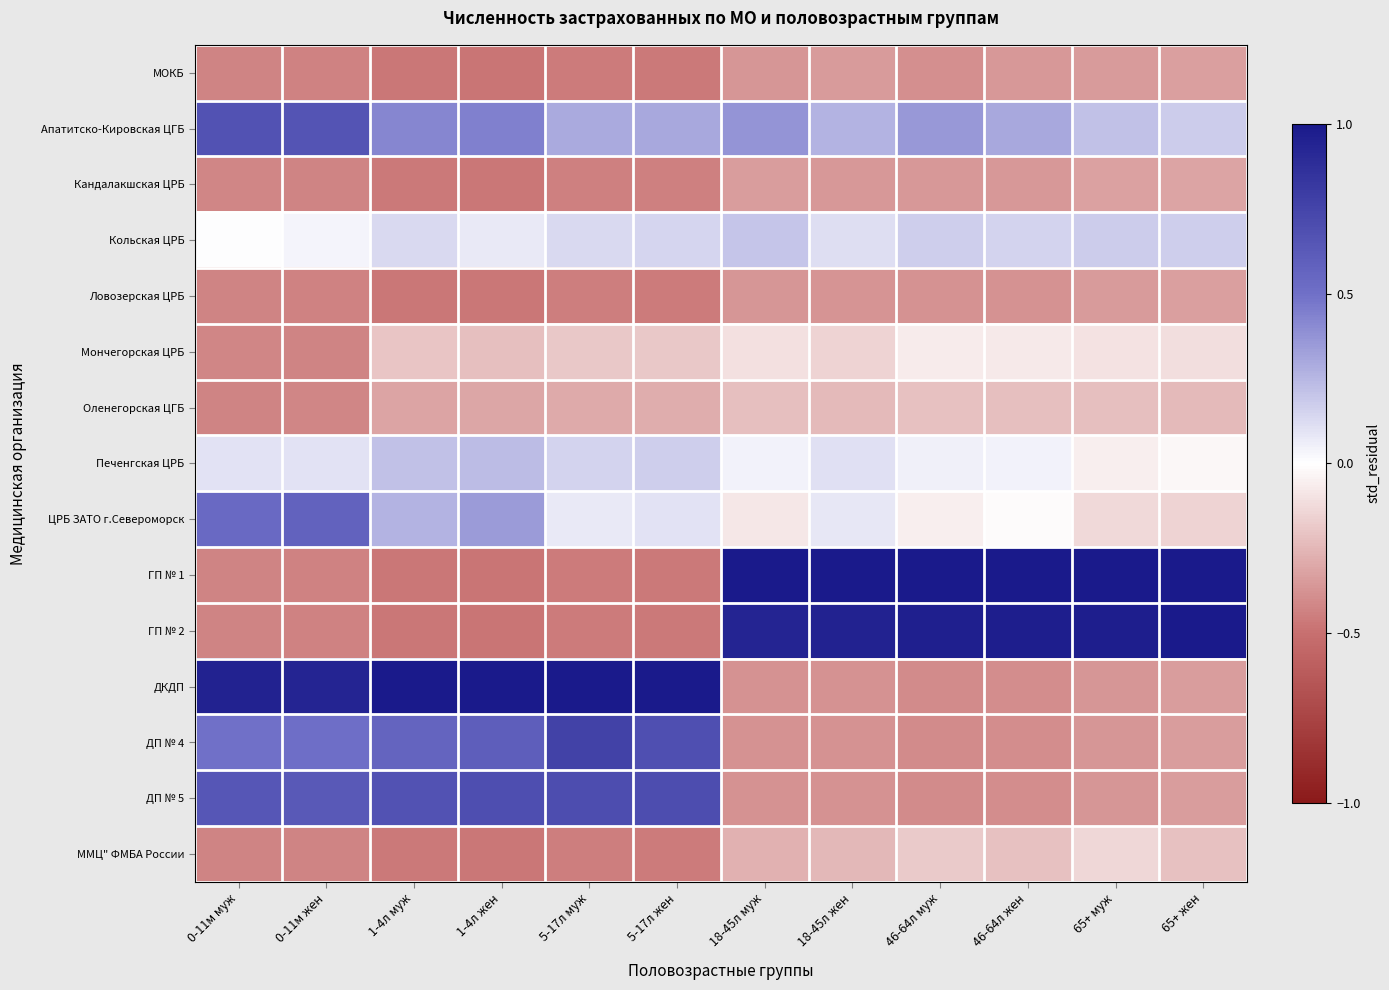

What is the total value across all series at 65+ жен?

-0.4